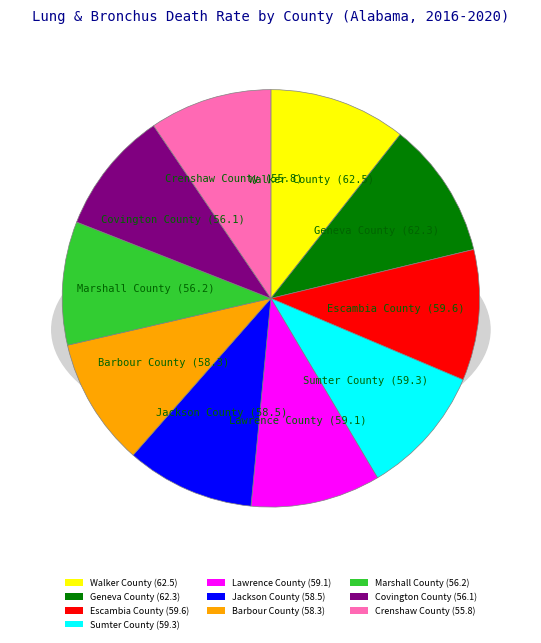

Is it true that Jackson County is 20% of the pie?

False